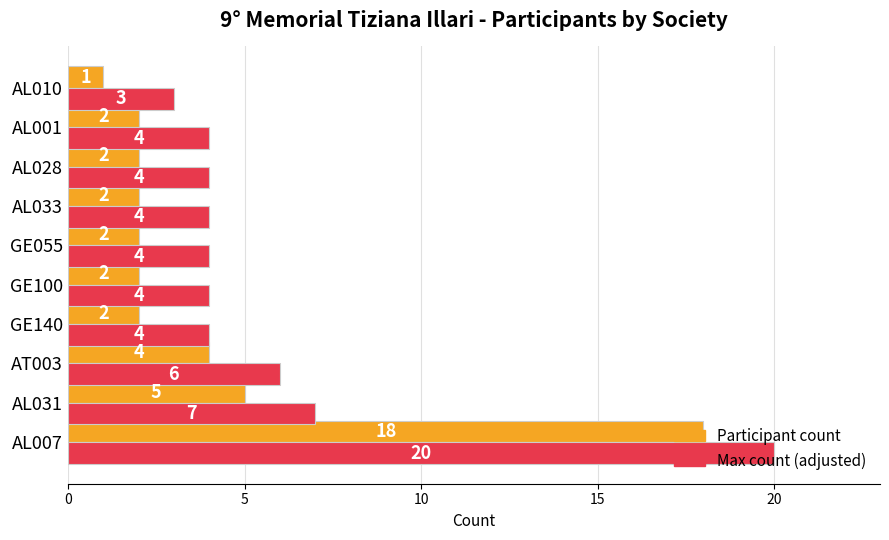

Rank the series at AL001 from highest to lowest value.

Max count (adjusted), Participant count